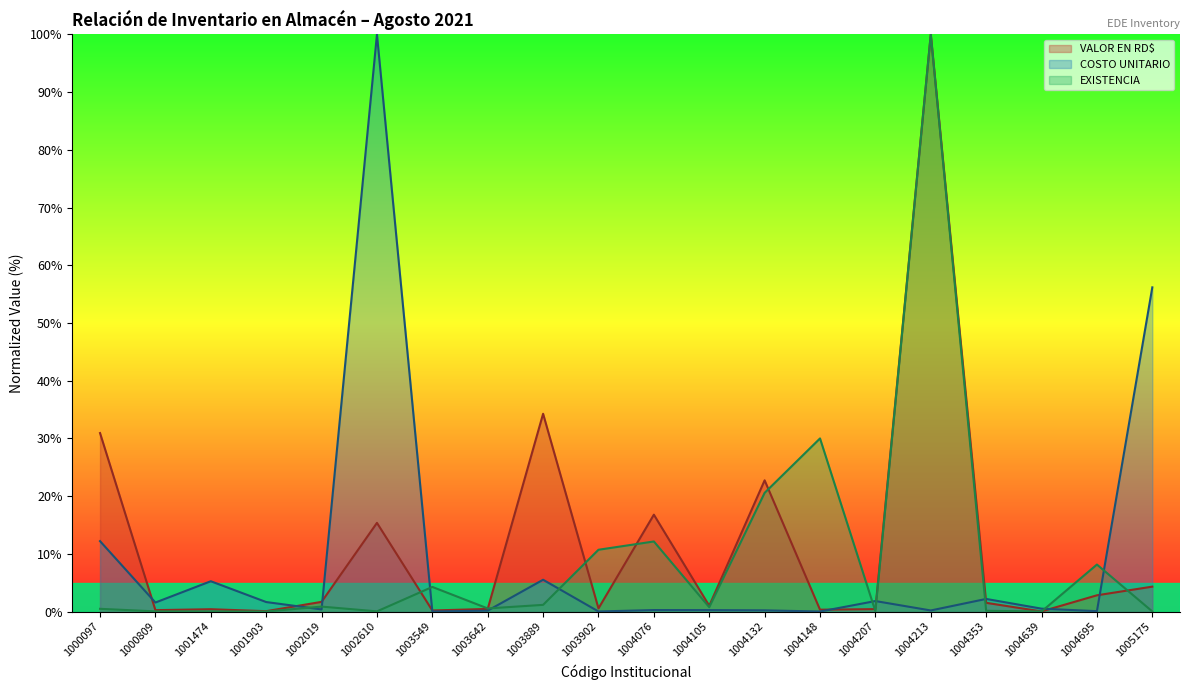

List the labels in order of VALOR EN RD$ value, largest first.

1004213, 1003889, 1000097, 1004132, 1004076, 1002610, 1005175, 1004695, 1002019, 1004353, 1004105, 1003902, 1003642, 1004207, 1001474, 1004148, 1000809, 1003549, 1001903, 1004639